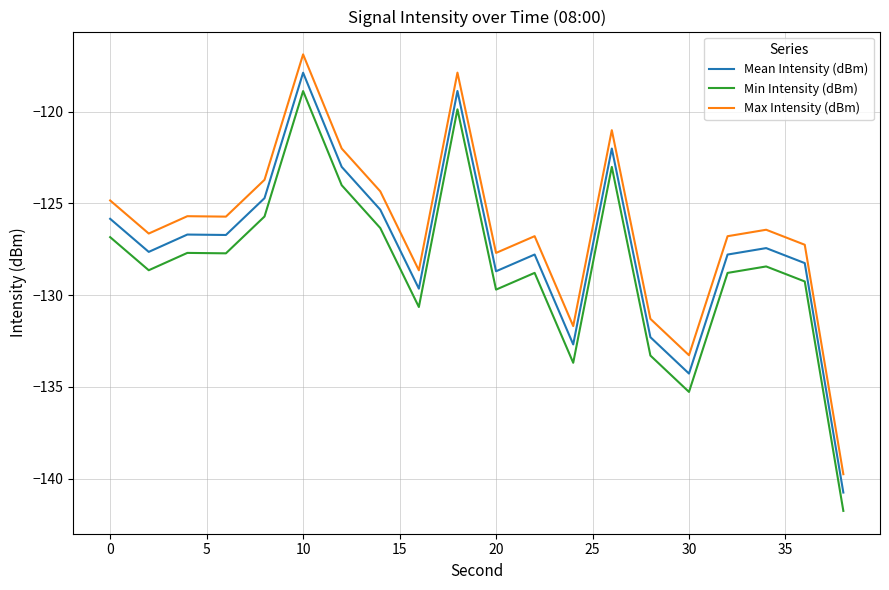

Rank the series by their average value, from highest to lowest.

Max Intensity (dBm), Mean Intensity (dBm), Min Intensity (dBm)